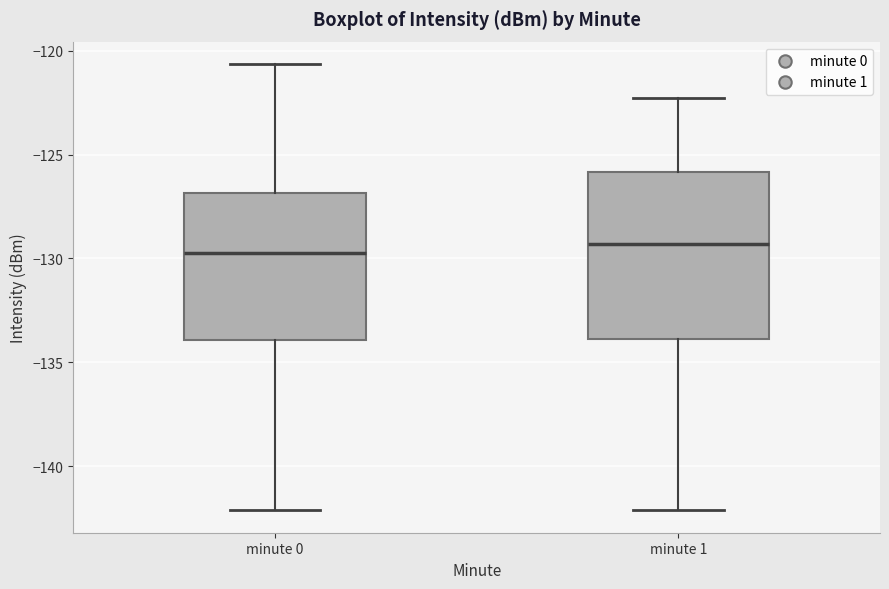

Where does the upper whisker of the box for minute 0 end on the y-axis? The values are not printed on the chart, so give them approximately, as read against the axis.

-120.5